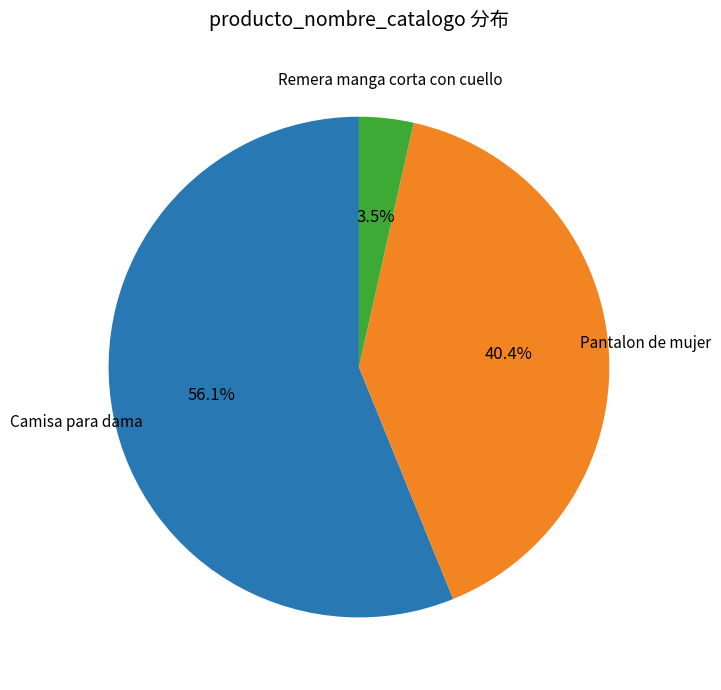

Is there any slice that represents more than half of the pie?

Yes